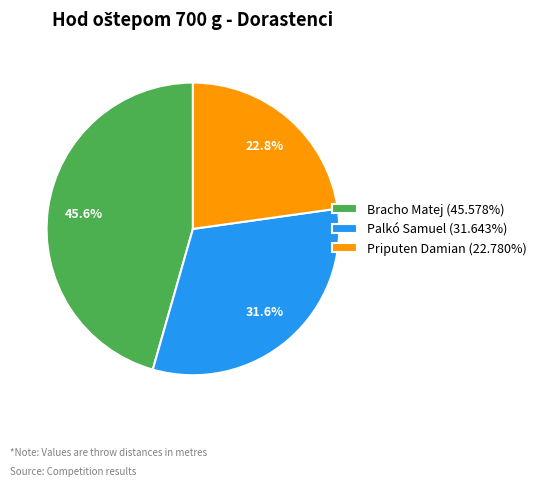

Which slice is the smallest?

Priputen Damian